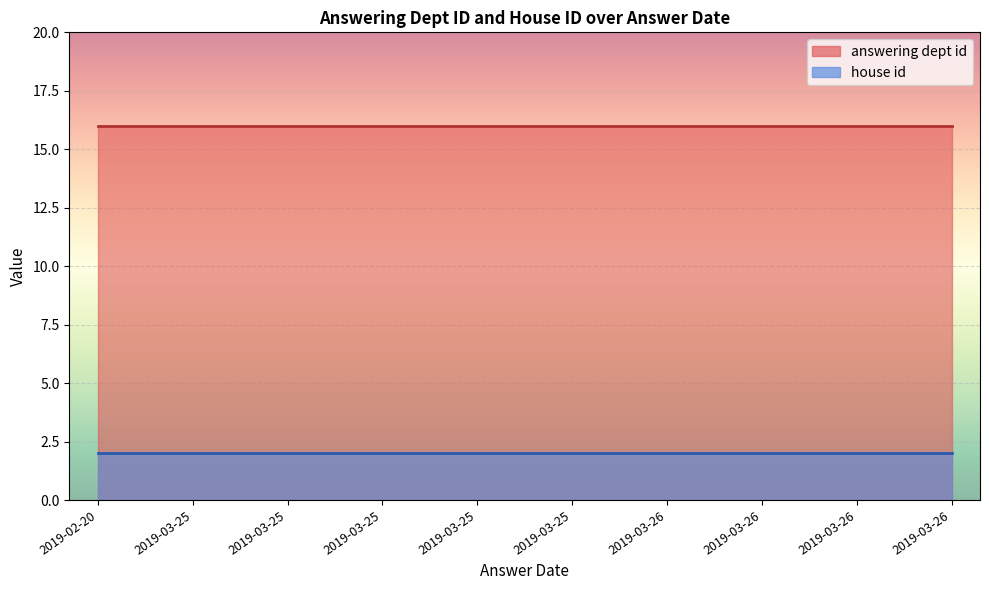

Does the chart display data point markers on the line(s)?

No